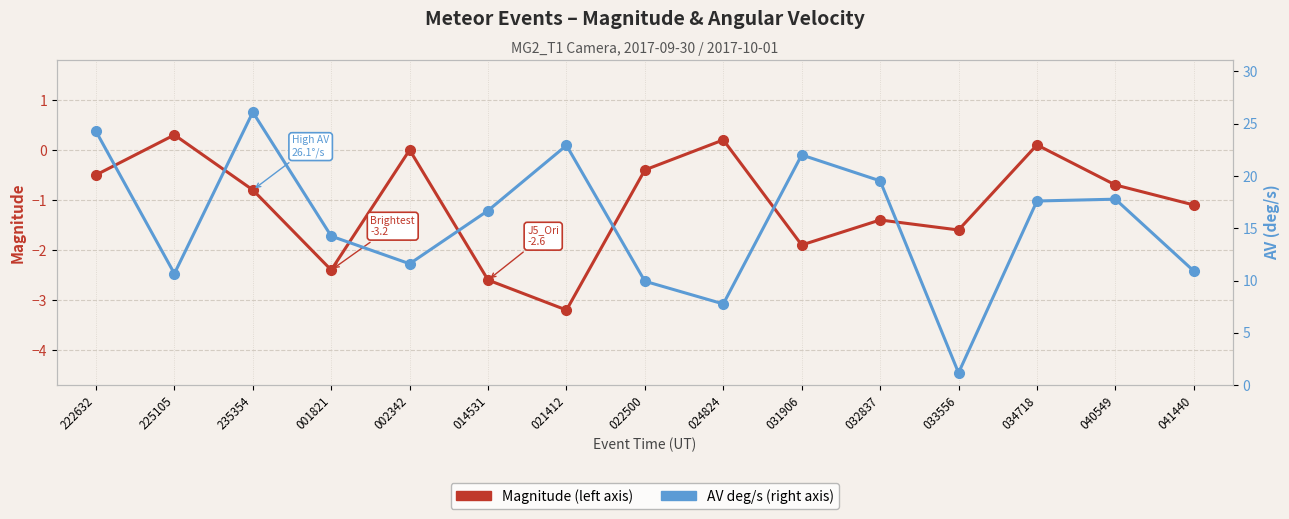

What are all the series names shown in the legend?

Magnitude, AV(deg/s)